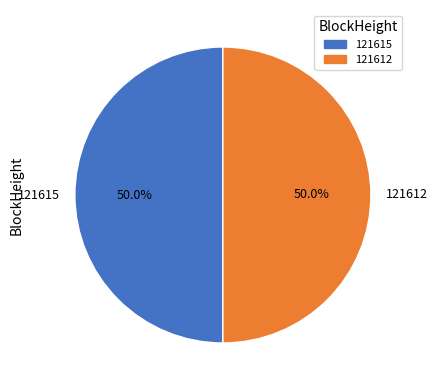

To the nearest percent, what percentage of the pie is 121612?

50%